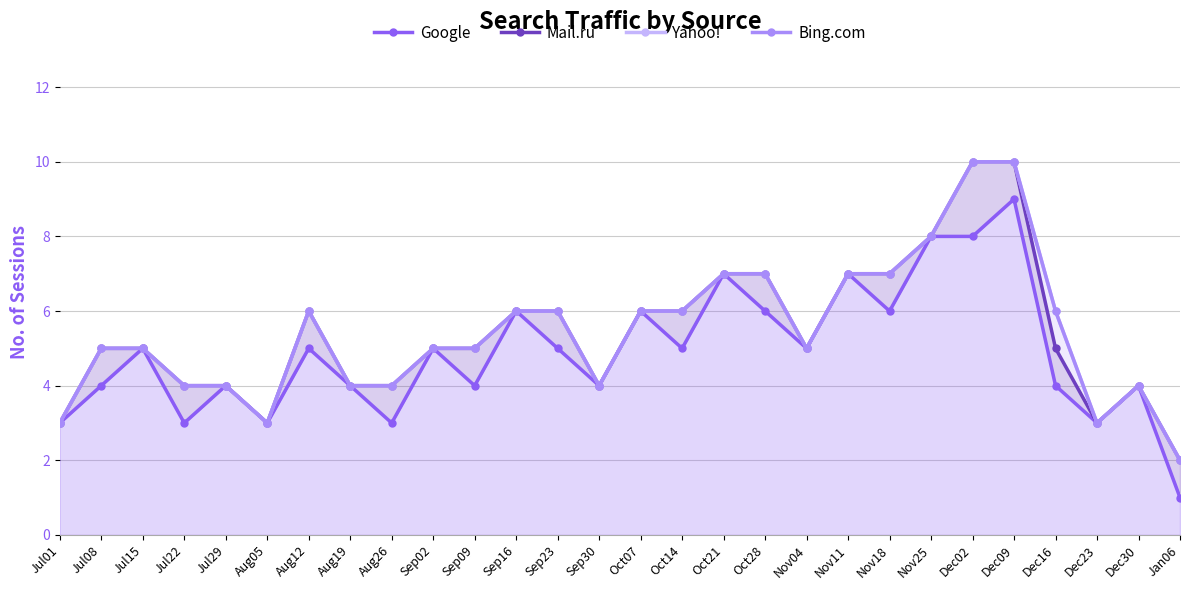

What value does the Yahoo! series have at Nov25?

8